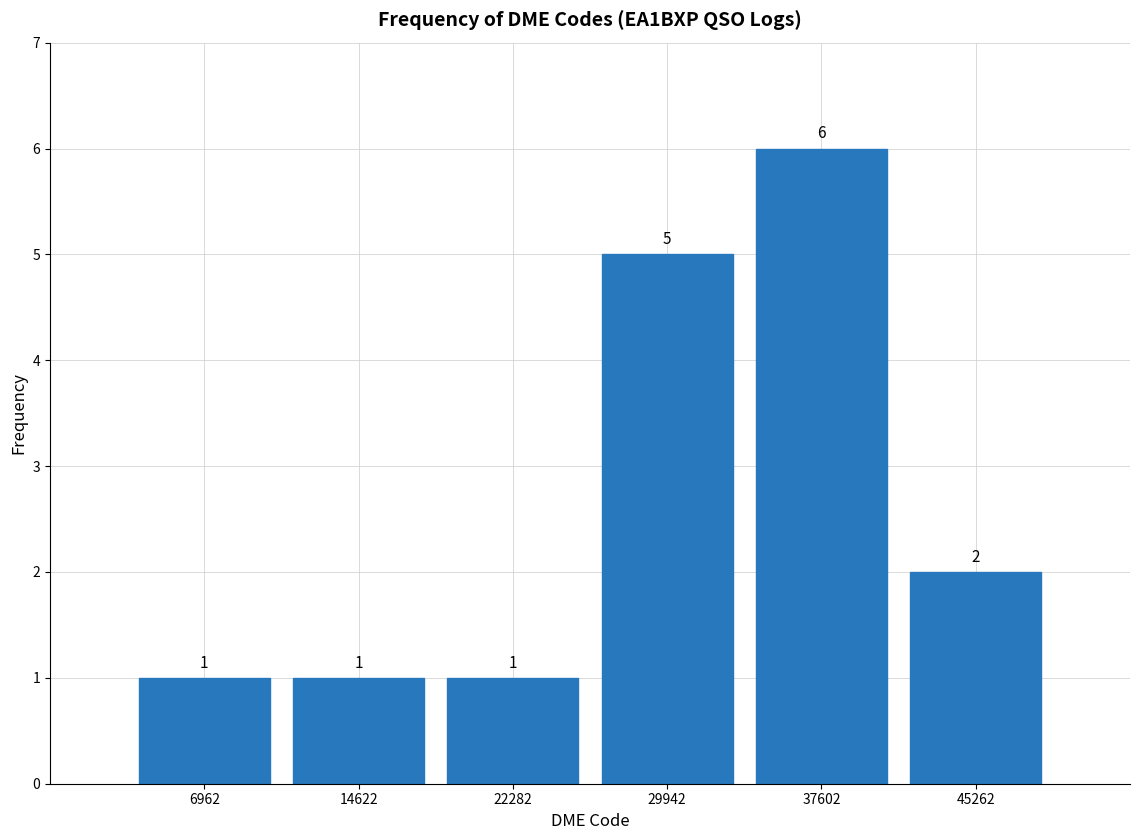

What is the height of the bar covering 11000 to 18000 on the x-axis? The bar edges are not printed on the chart, so give them approximately, as read against the axis.

1